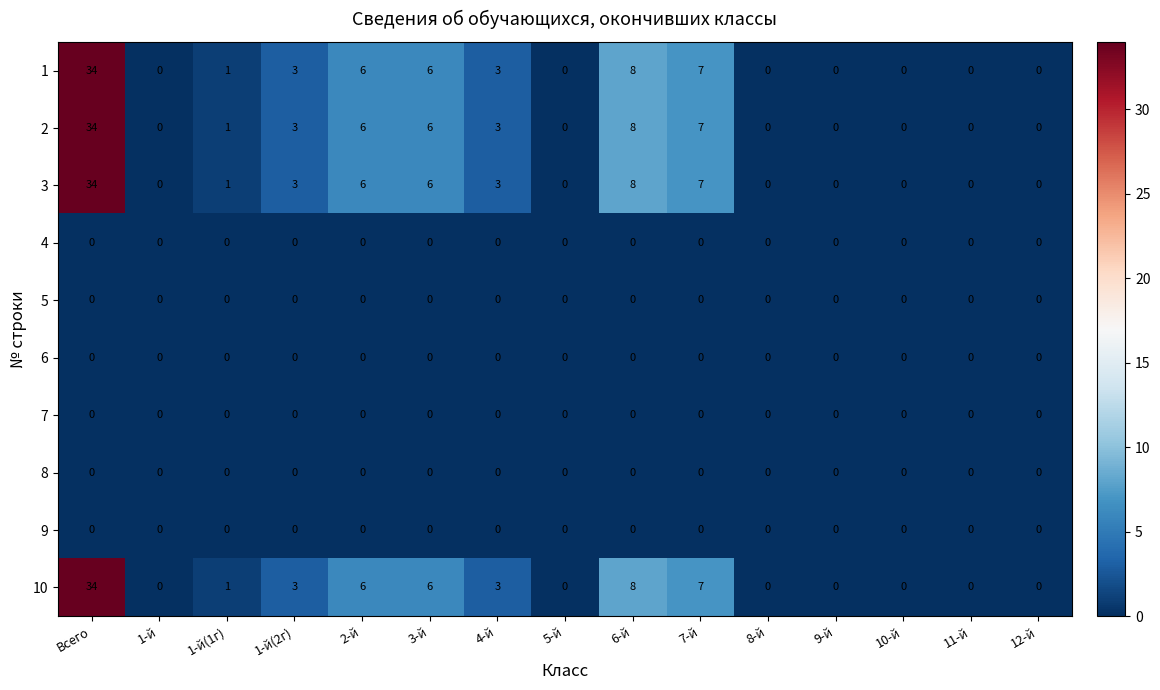

Rank the series at 3-й from highest to lowest value.

1, 2, 3, 10, 4, 5, 6, 7, 8, 9